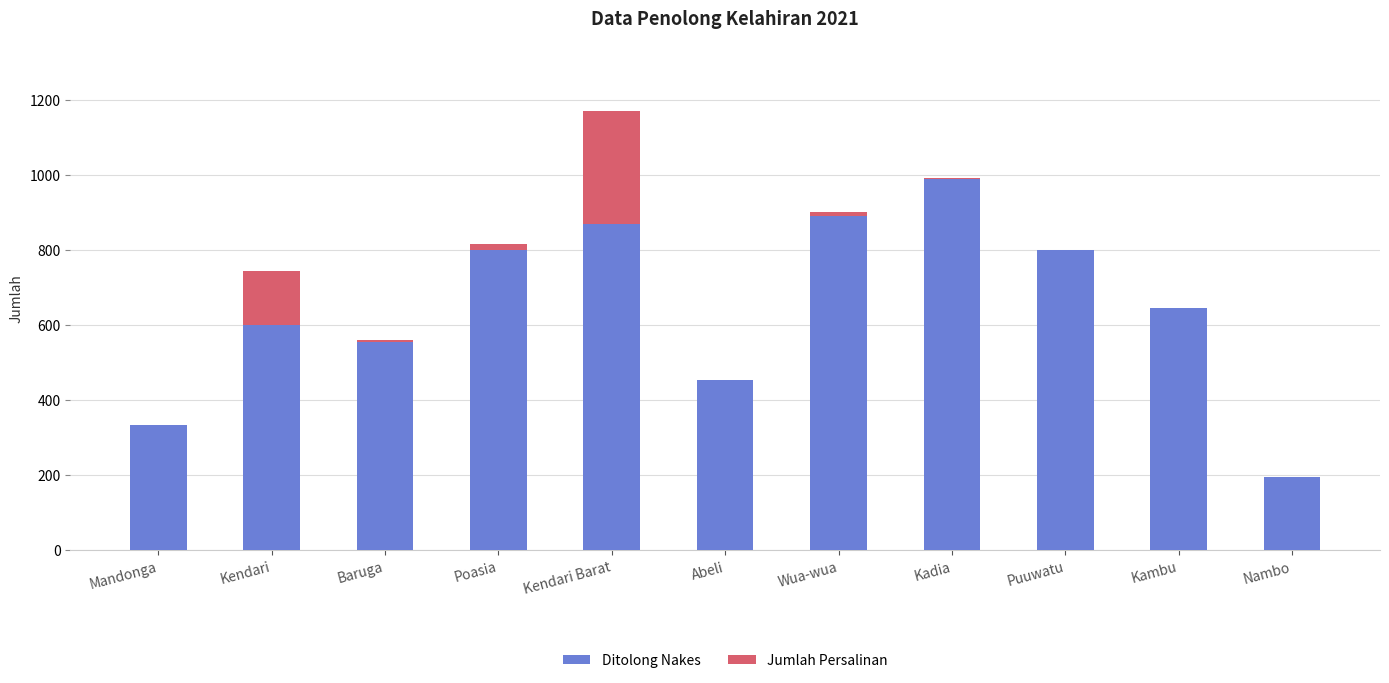

Where is Ditolong Nakes nearest to the value 591?

Kendari